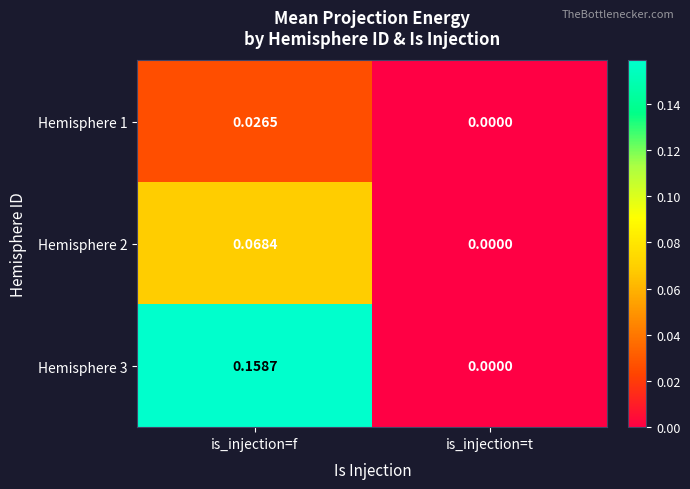

List the labels in order of Hemisphere 2 value, smallest first.

is_injection=t, is_injection=f